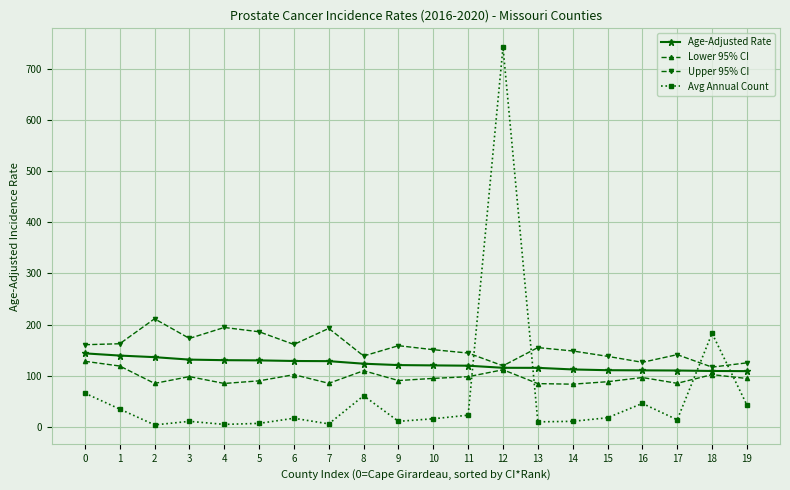

The value of Age-Adjusted Rate at 10 is 120.3. True or false?

True